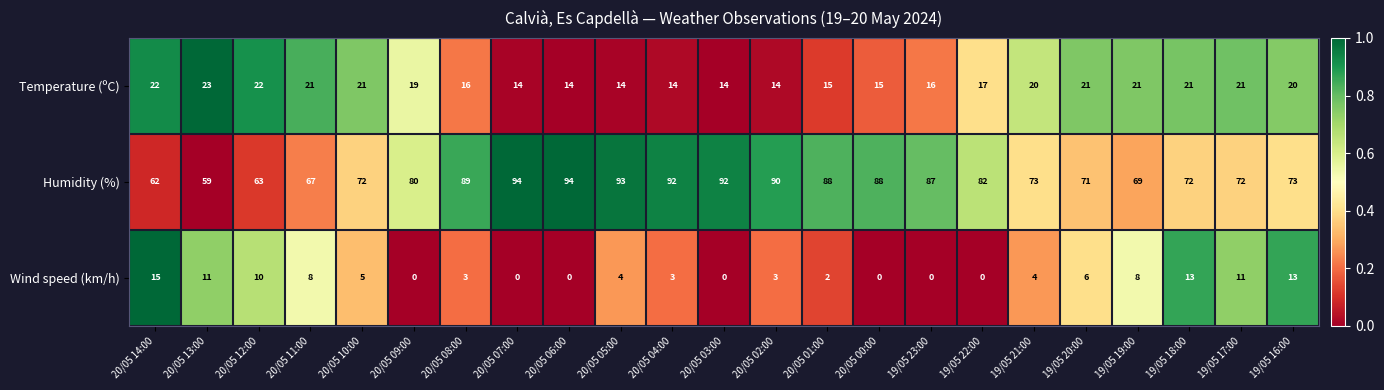

How many data points does each series have?

23